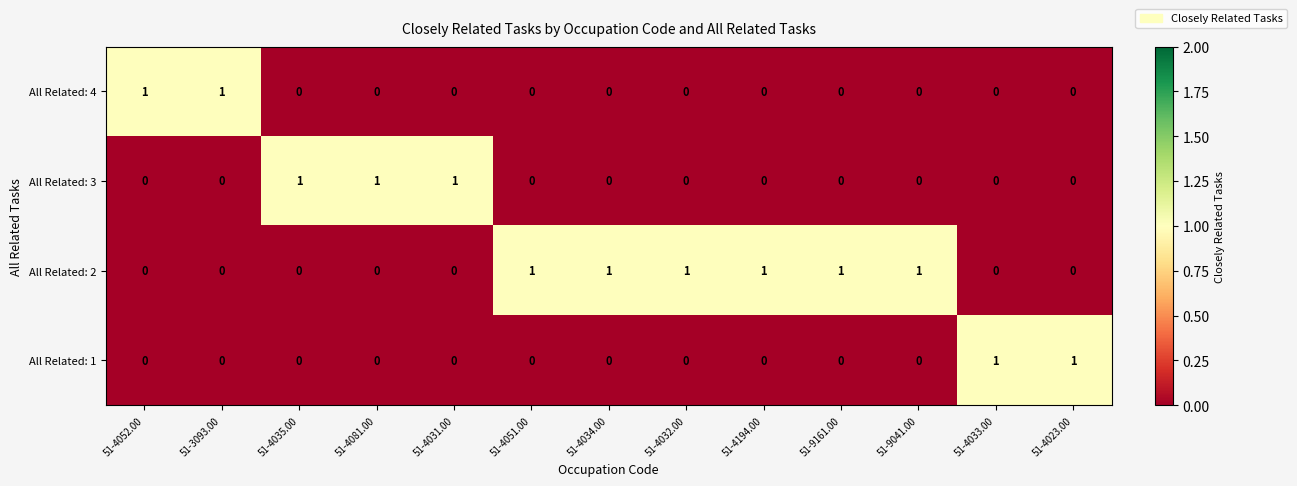

What is the spread (max minus min) of values at 51-4031.00?

1